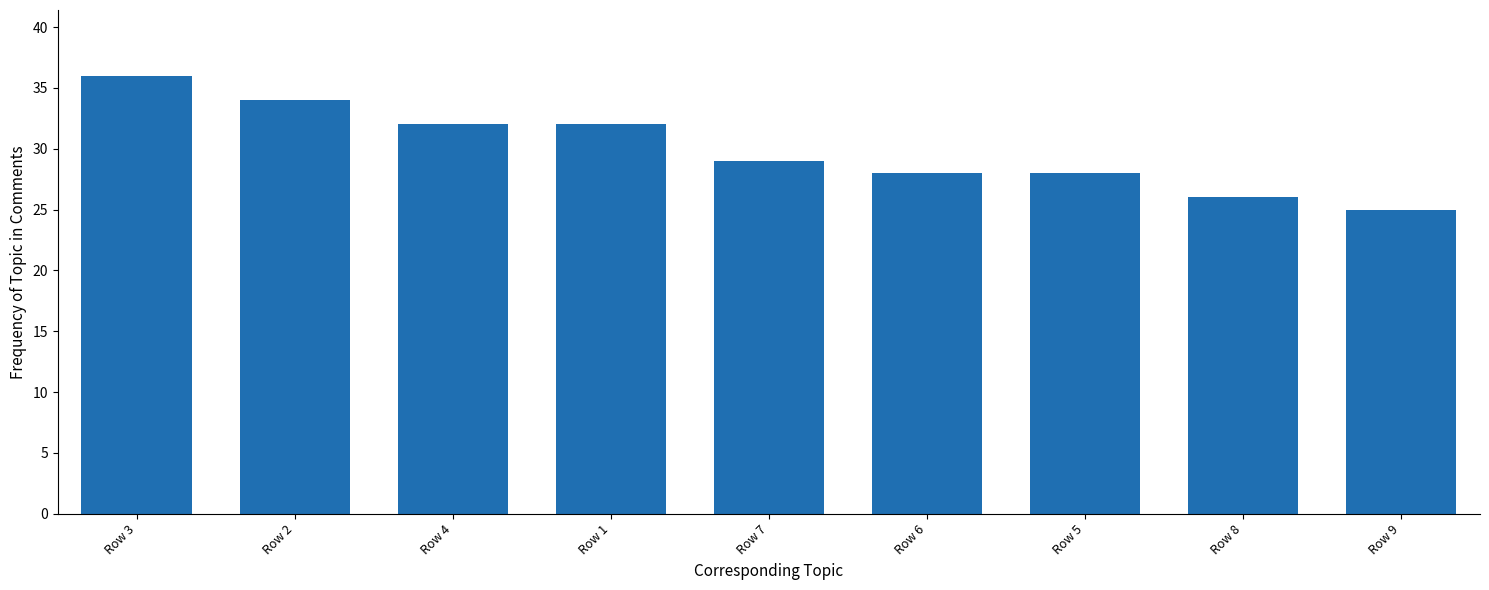

Which category has the lowest value across all series?

Row 9